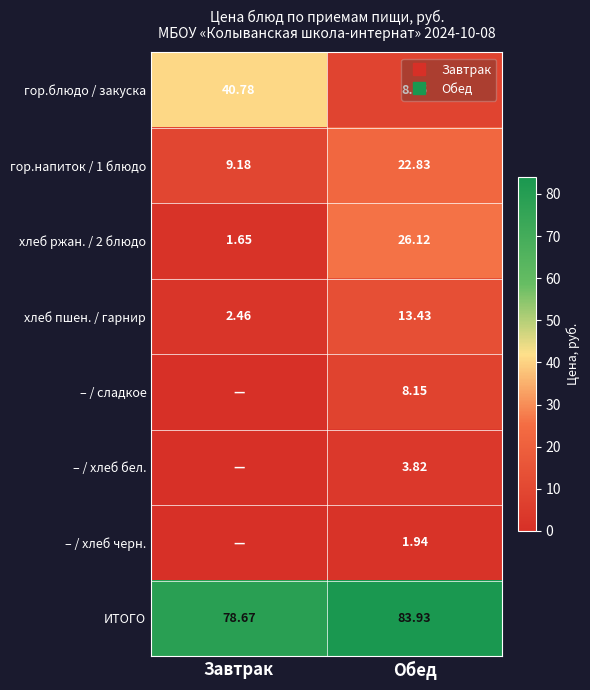

How many distinct data groups are displayed?

8